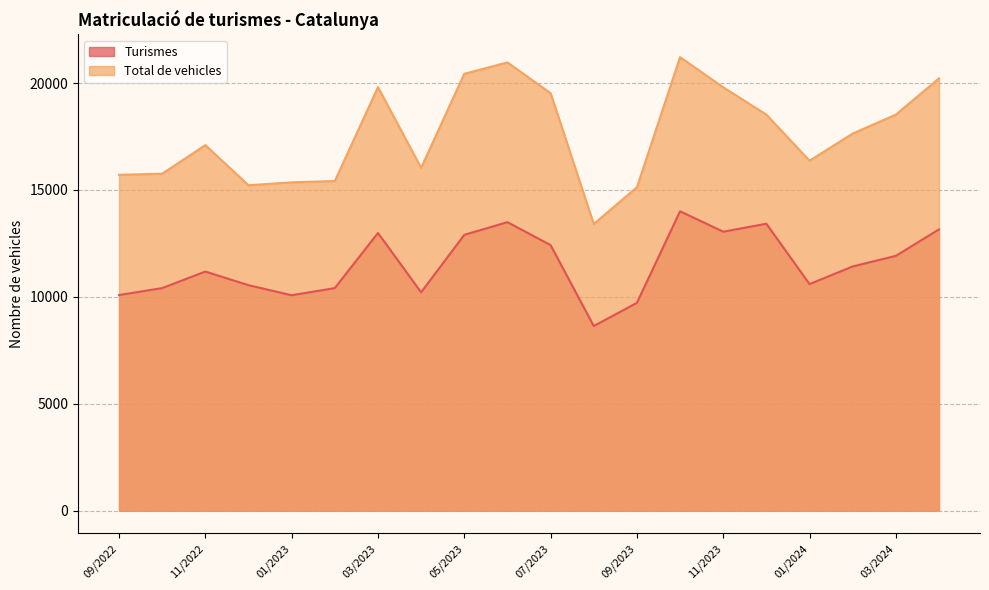

Is the value of Turismes at 11/2022 greater than the value of Total de vehicles at 11/2022?

No